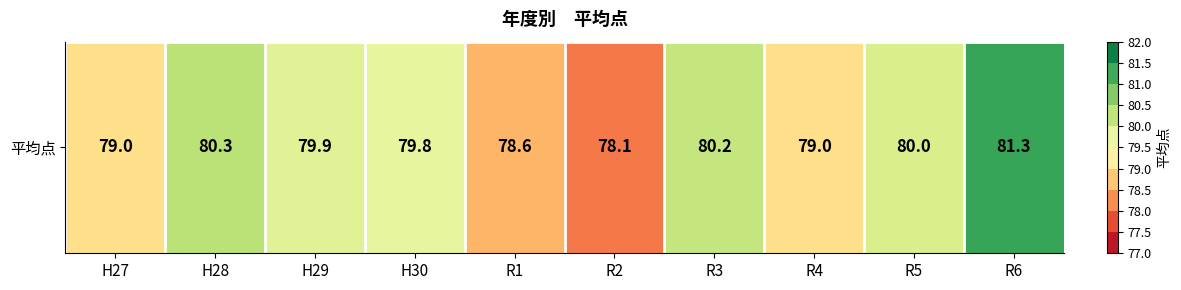

Count the number of values greater than 79.

6